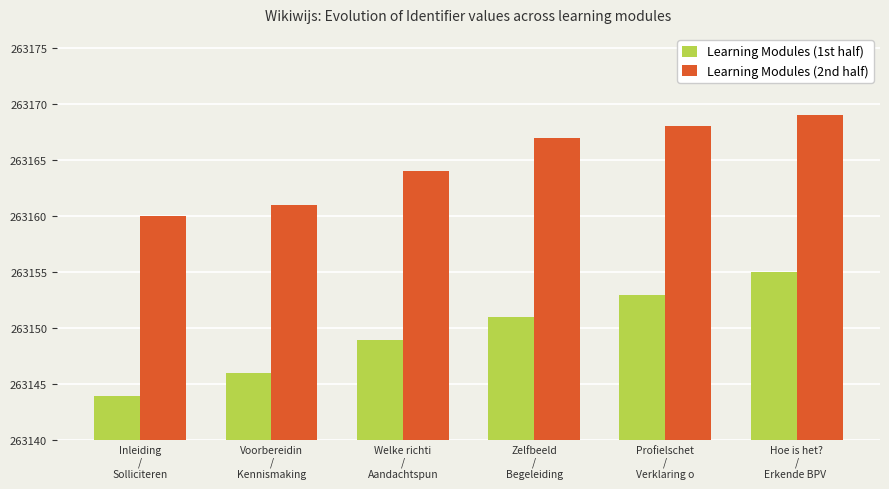

Which series has the largest range (max minus min)?

Learning Modules (1st half)